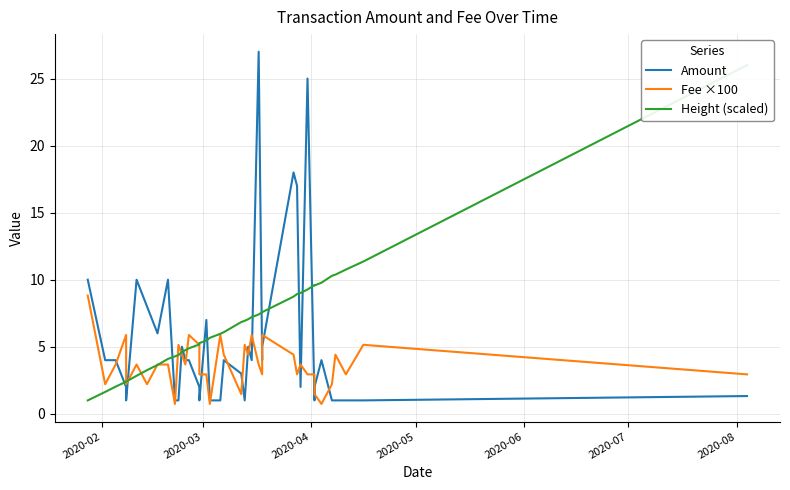

At how many categories does at least one series exceed 7?

21